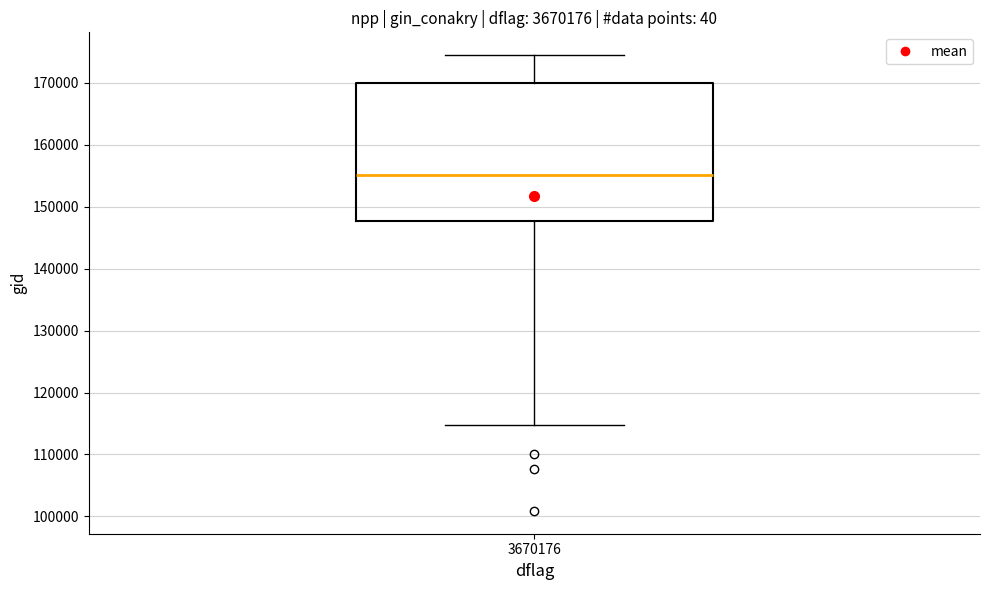

Transcribe this box plot: give where the median line is, the range the box spans, and where the two whiskers end, as read against the y-axis. The values are not printed on the chart, so give them approximately, as read against the axis.

median 155000, box 148000 to 170000, whiskers 115000 to 174000